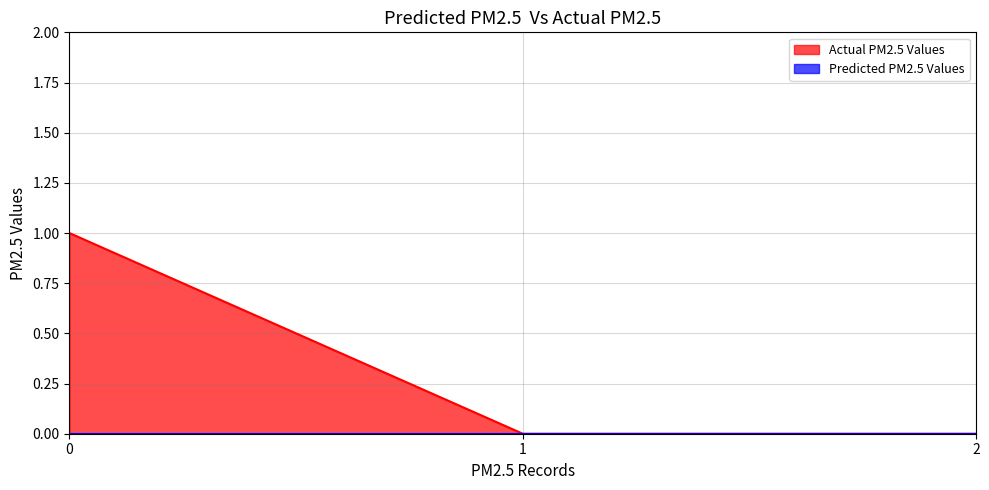

Which series has the largest range (max minus min)?

Actual PM2.5 Values